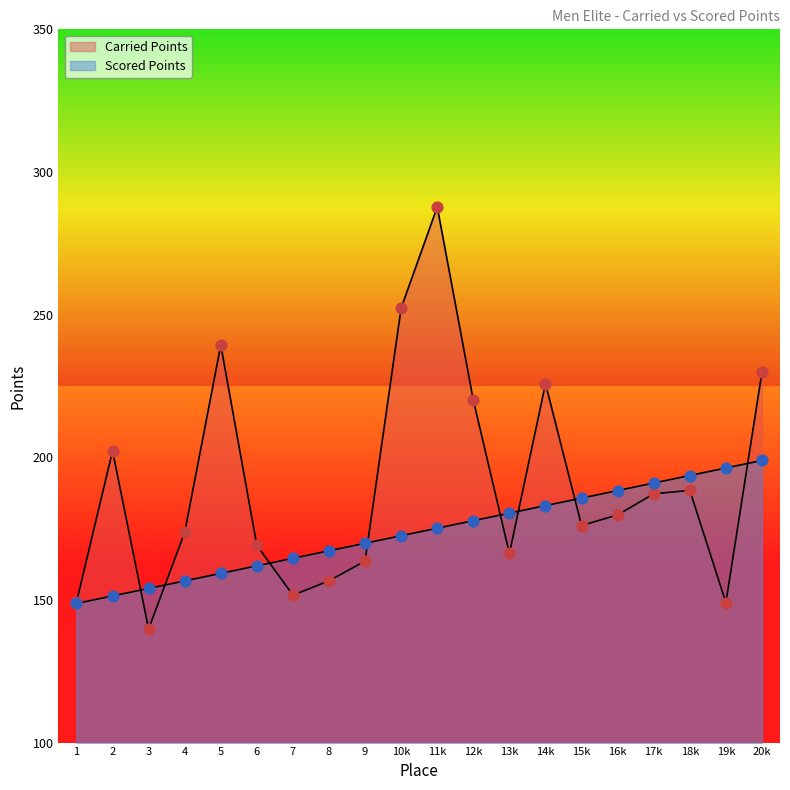

Which series contains the lowest Y value?

Carried Points